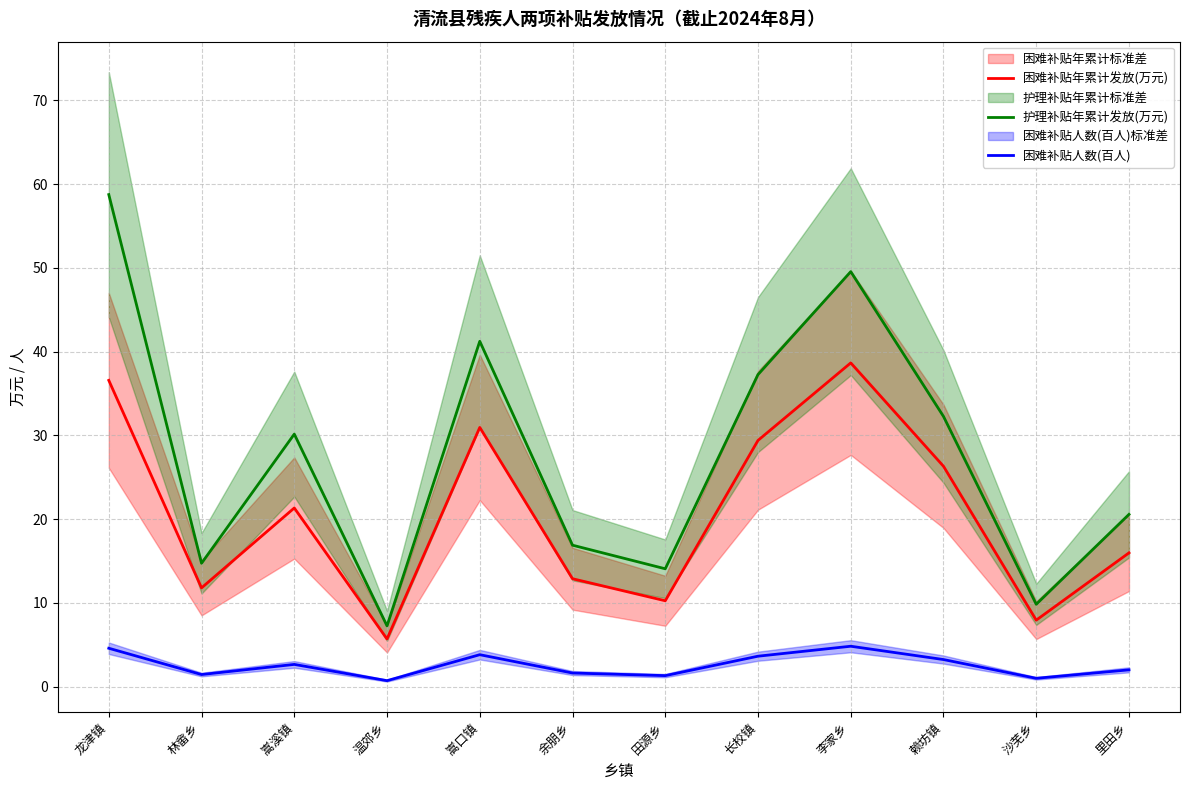

List the series in order of their peak value, highest first.

护理补贴年累计发放(万元), 困难补贴年累计发放(万元), 困难补贴人数(百人)